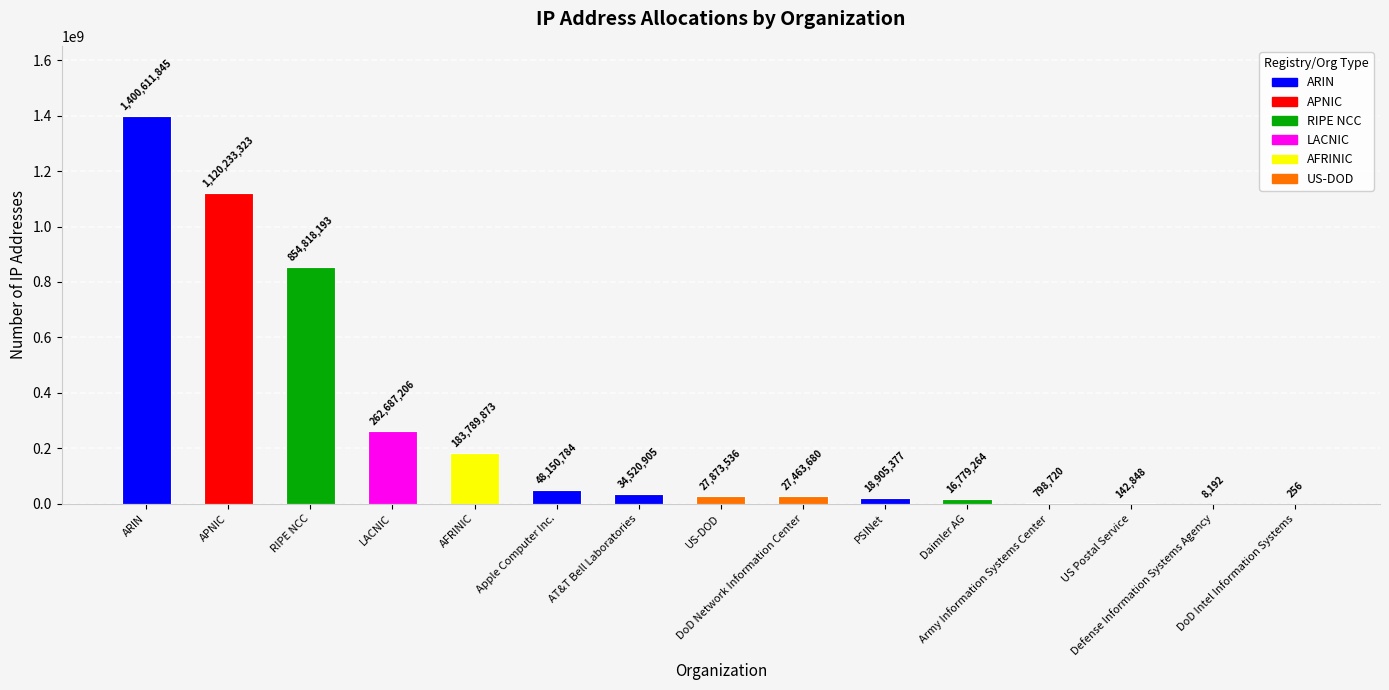

Reading left to right, transcribe all the data shown in this chart.

1400611845	1120233323	854818193	262687206	183789873	48150784	34520905	27873536	27463680	18905377	16779264	798720	142848	8192	256